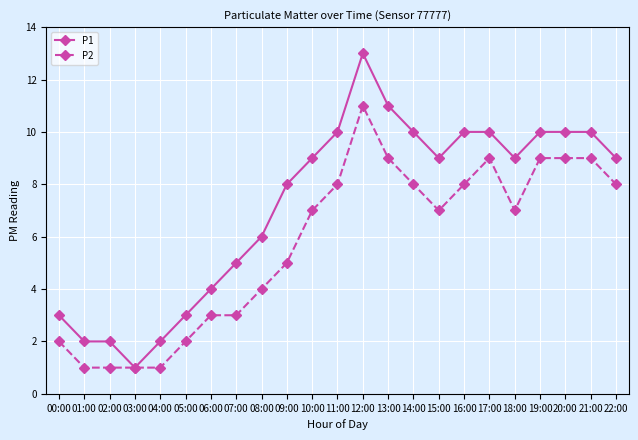

What is the label of the 2nd point from the right?

21:00